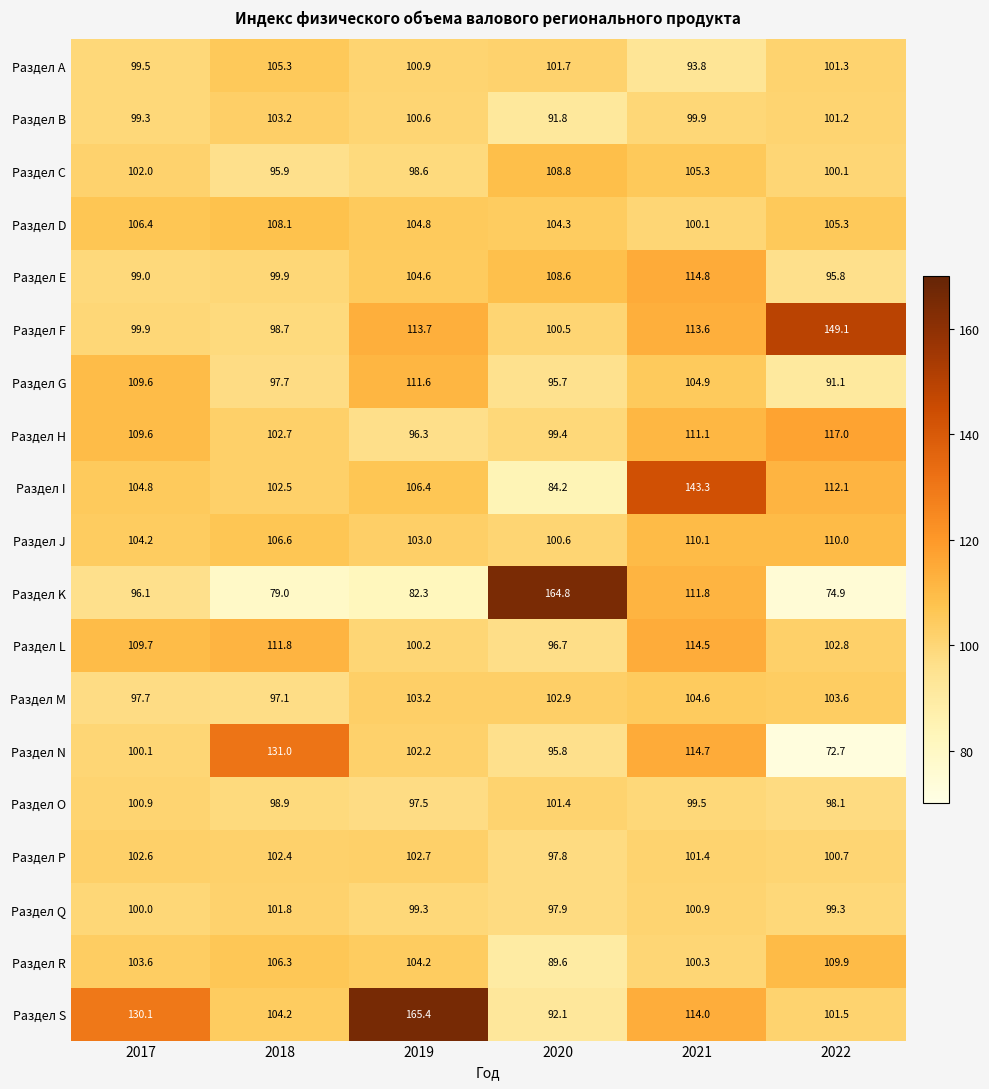

What is the difference between the highest and lowest values at 2022?

76.4